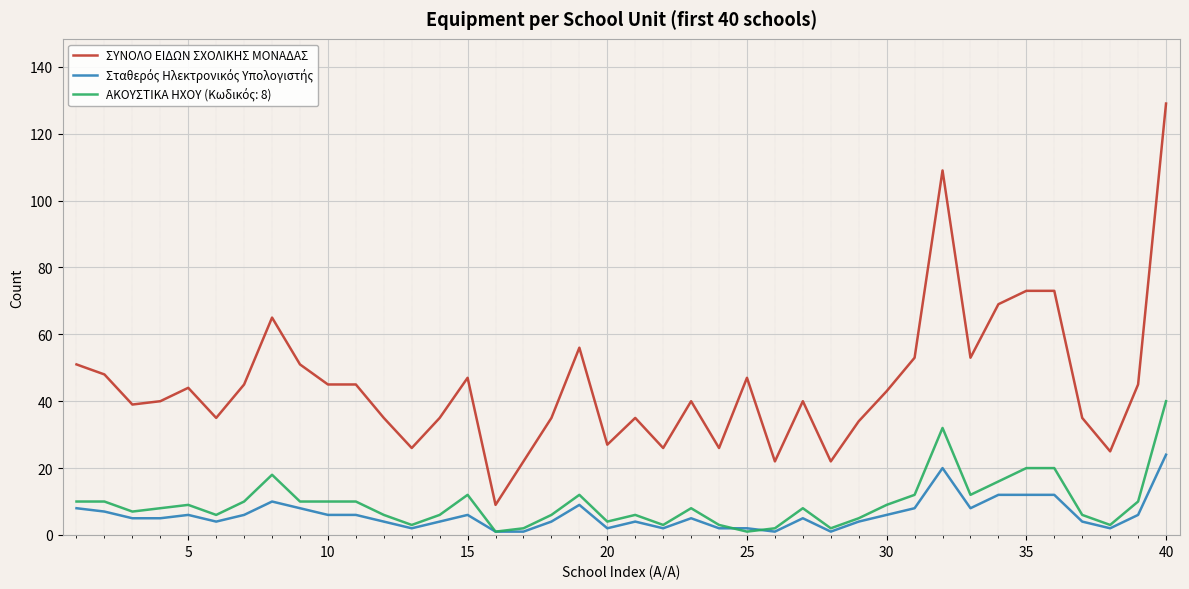

Which series has the largest total across all categories?

ΣΥΝΟΛΟ ΕΙΔΩΝ ΣΧΟΛΙΚΗΣ ΜΟΝΑΔΑΣ